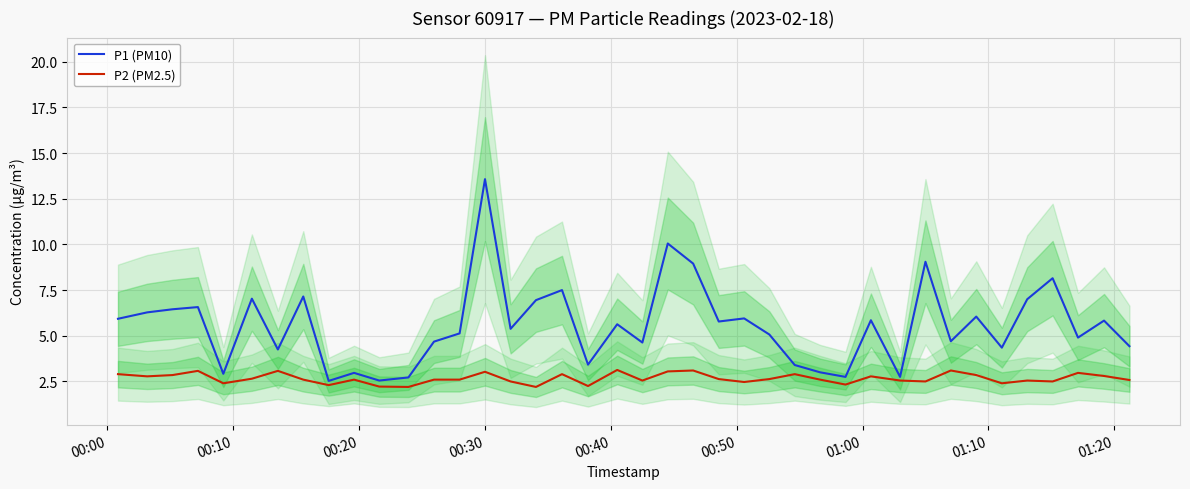

What is the highest value of the P2 (PM2.5) series?

3.1